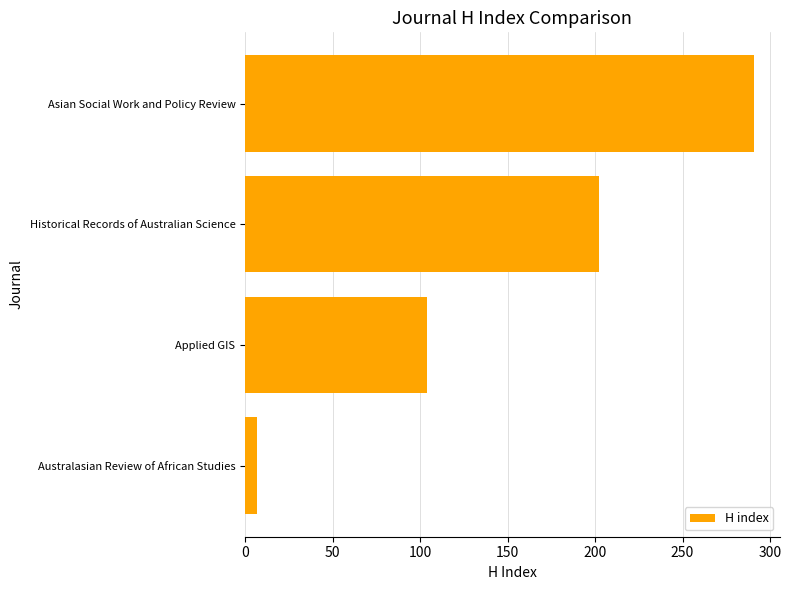

What is the sum of all values?

604